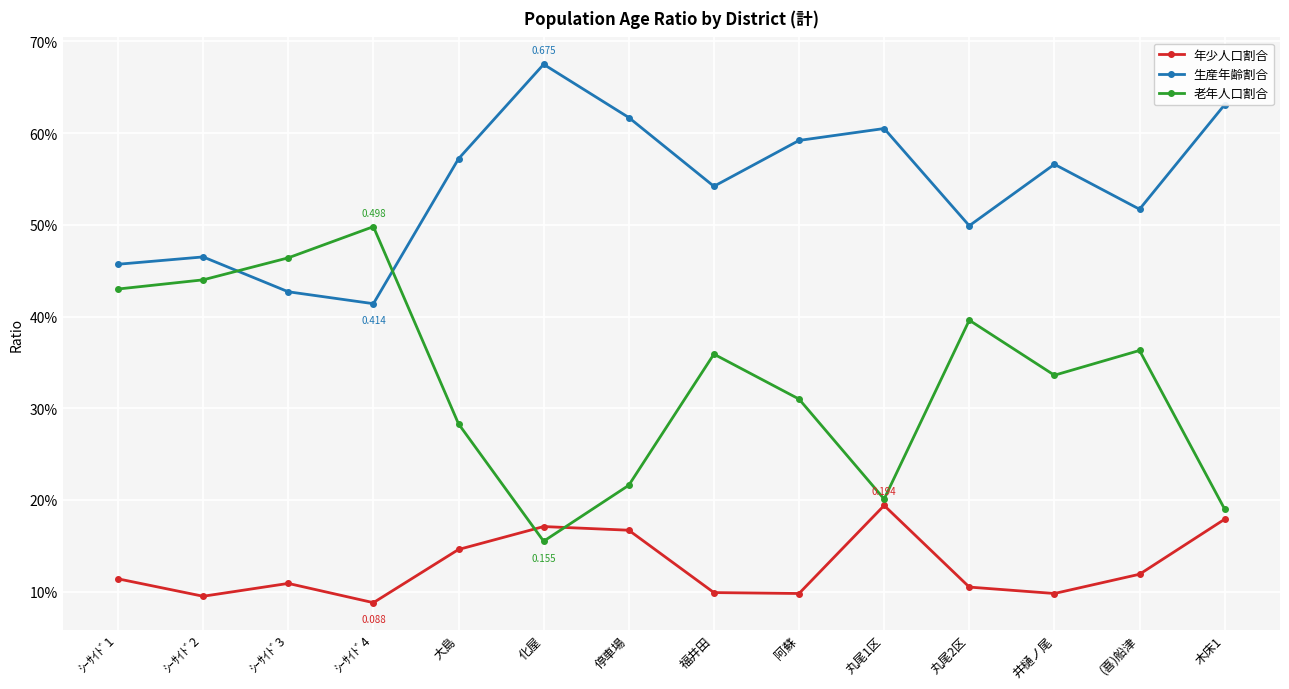

What are all the series names shown in the legend?

年少人口割合, 生産年齢割合, 老年人口割合